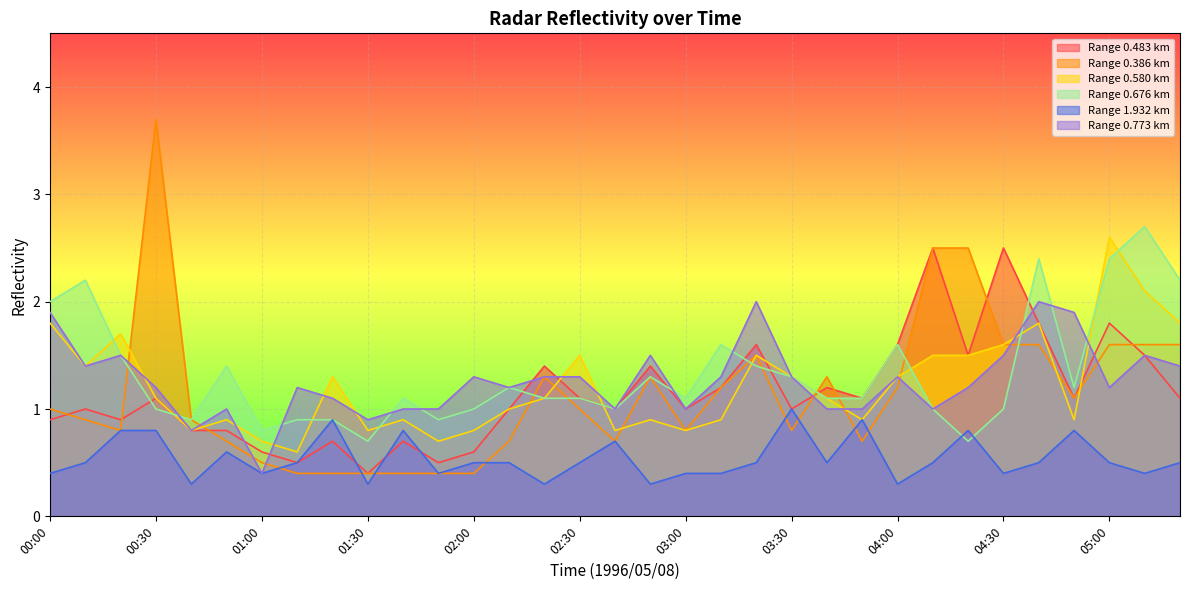

Does the chart display data point markers on the line(s)?

No